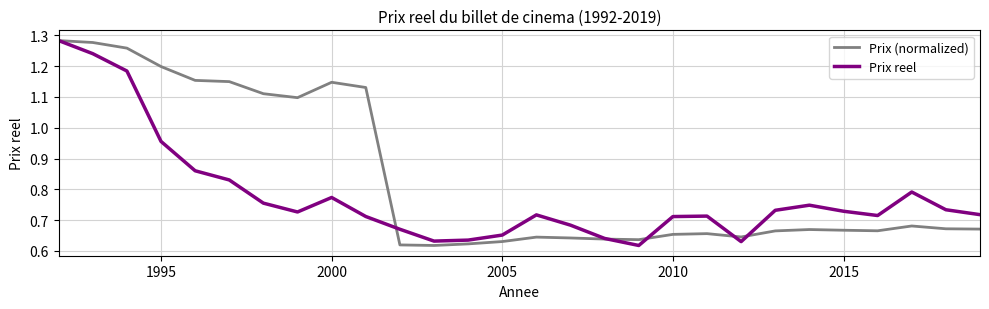

List the series in order of their overall mean, highest first.

Prix (normalized), Prix reel